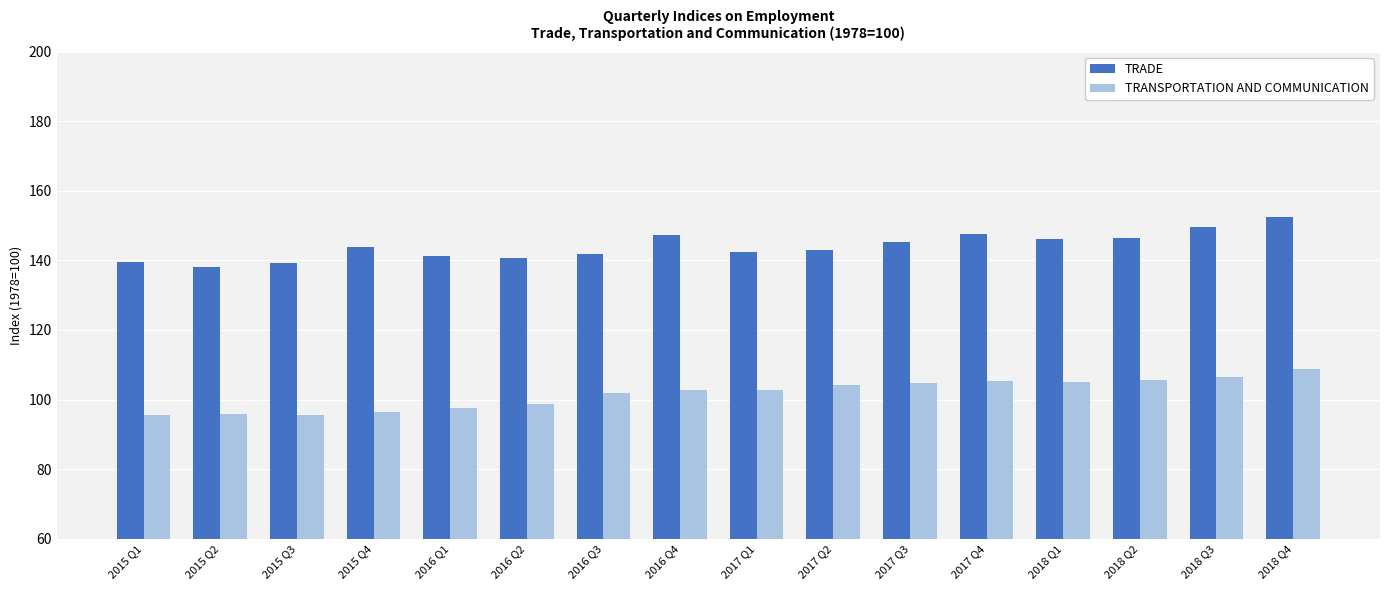

What is the spread (max minus min) of values at 2016 Q4?

44.7